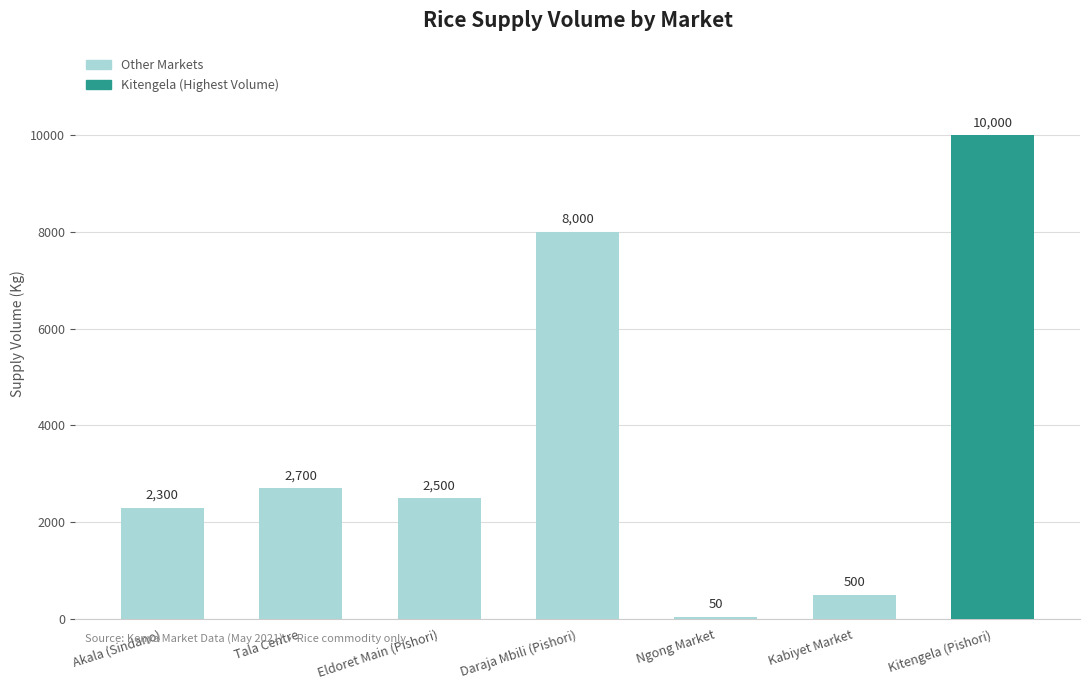

List the labels in order of value, smallest first.

Ngong Market, Kabiyet Market, Akala (Sindano), Eldoret Main (Pishori), Tala Centre, Daraja Mbili (Pishori), Kitengela (Pishori)